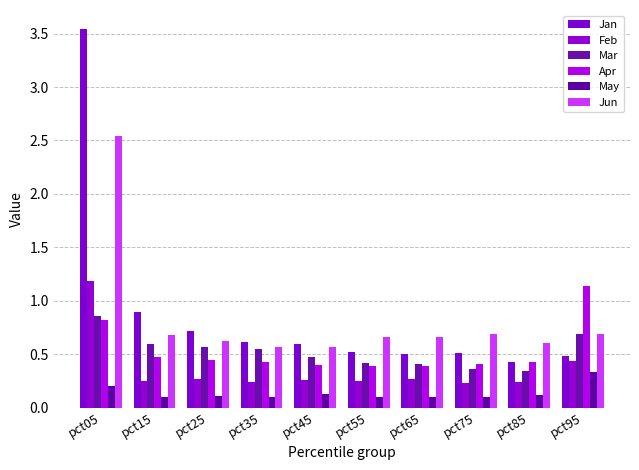

What is the sum of the Jun values at pct05 and pct45?

3.1